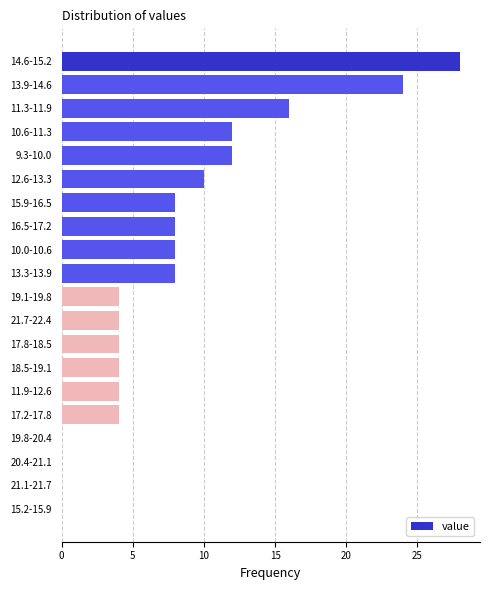

Reading top to bottom, transcribe all the data shown in this chart.

14.6-15.2=28	13.9-14.6=24	11.3-11.9=16	10.6-11.3=12	9.3-10.0=12	12.6-13.3=10	15.9-16.5=8	16.5-17.2=8	10.0-10.6=8	13.3-13.9=8	19.1-19.8=4	21.7-22.4=4	17.8-18.5=4	18.5-19.1=4	11.9-12.6=4	17.2-17.8=4	19.8-20.4=0	20.4-21.1=0	21.1-21.7=0	15.2-15.9=0